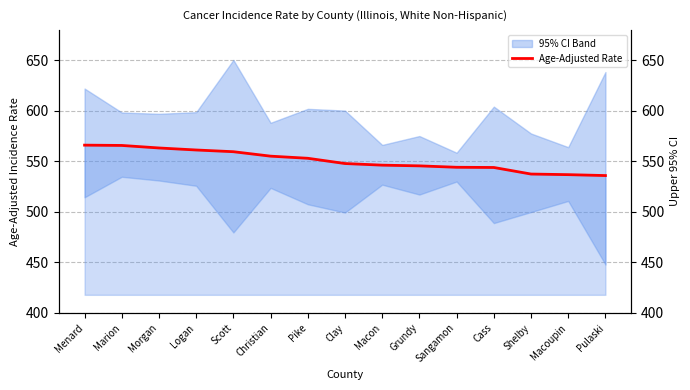

True or false: Age-Adjusted Rate has a value of 263.3 at Shelby.

False